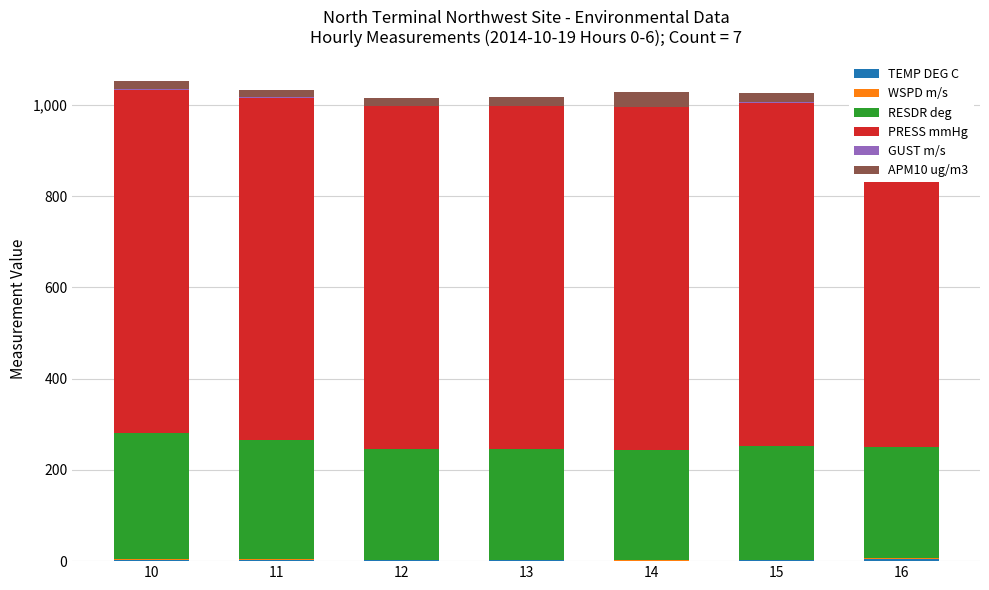

What are all the series names shown in the legend?

TEMP DEG C, WSPD m/s, RESDR deg, PRESS mmHg, GUST m/s, APM10 ug/m3